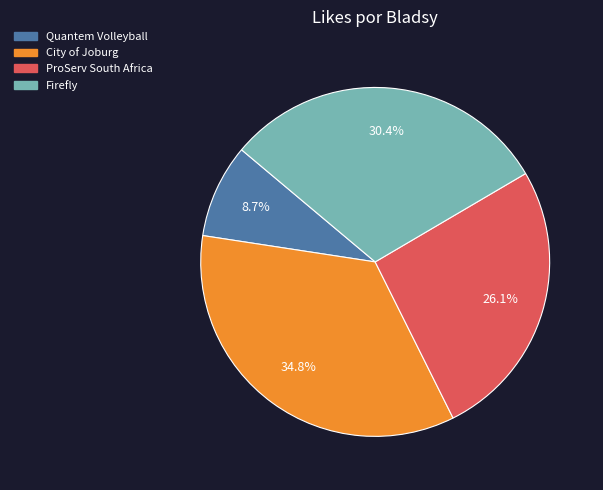

Is it true that Quantem Volleyball is 1% of the pie?

False